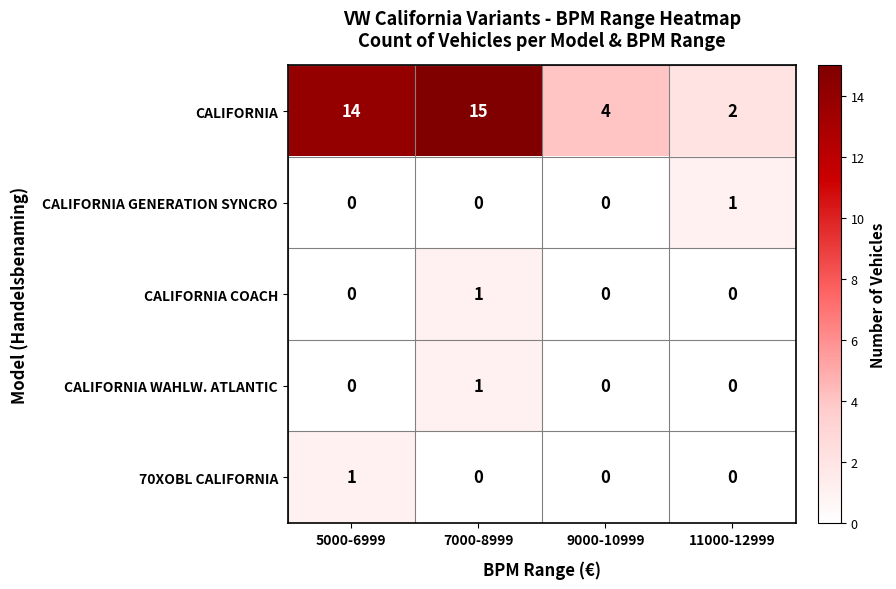

Count the number of categories in the chart.

4